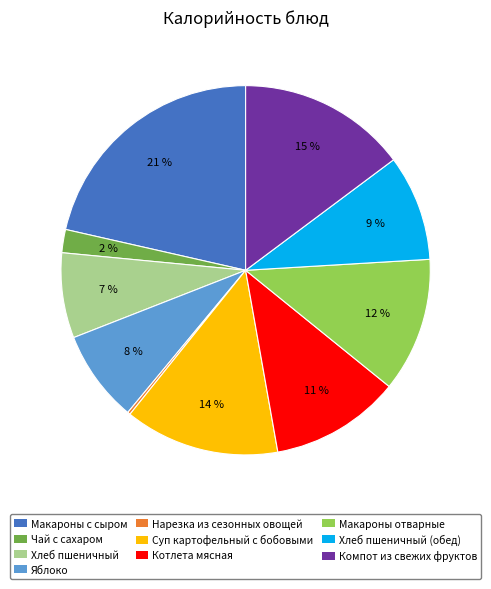

Between Макароны с сыром and Хлеб пшеничный, which is larger?

Макароны с сыром